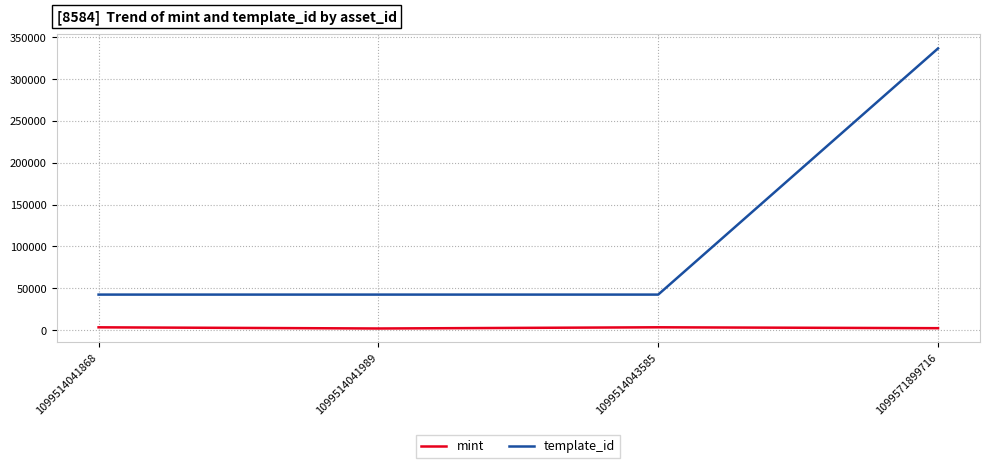

Which series has the largest total across all categories?

template_id